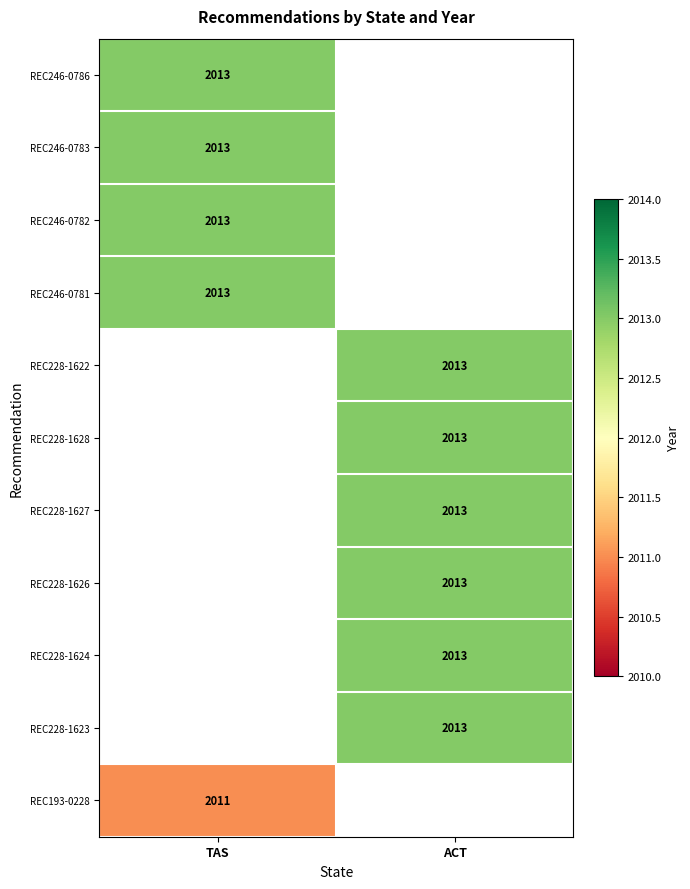

Is it true that REC228-1626 equals 3383 at ACT?

False